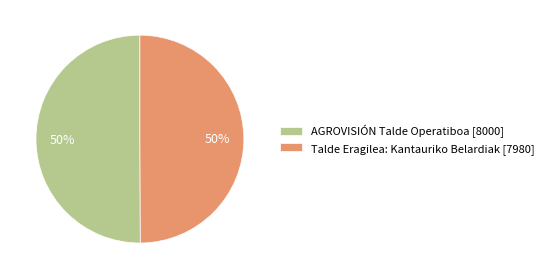

True or false: Talde Eragilea: Kantauriko Belardiak accounts for 50% of the total.

True